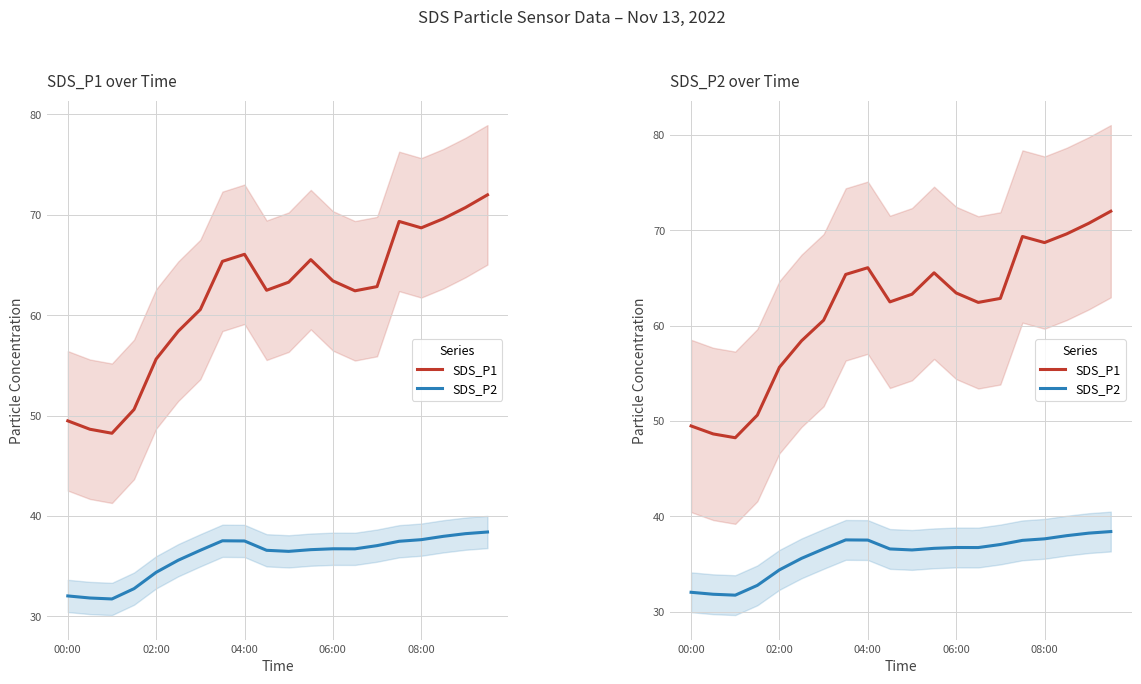

Which series has the largest total across all categories?

SDS_P1